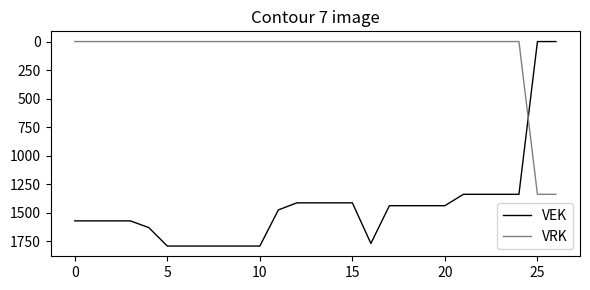

What are all the series names shown in the legend?

VEK, VRK